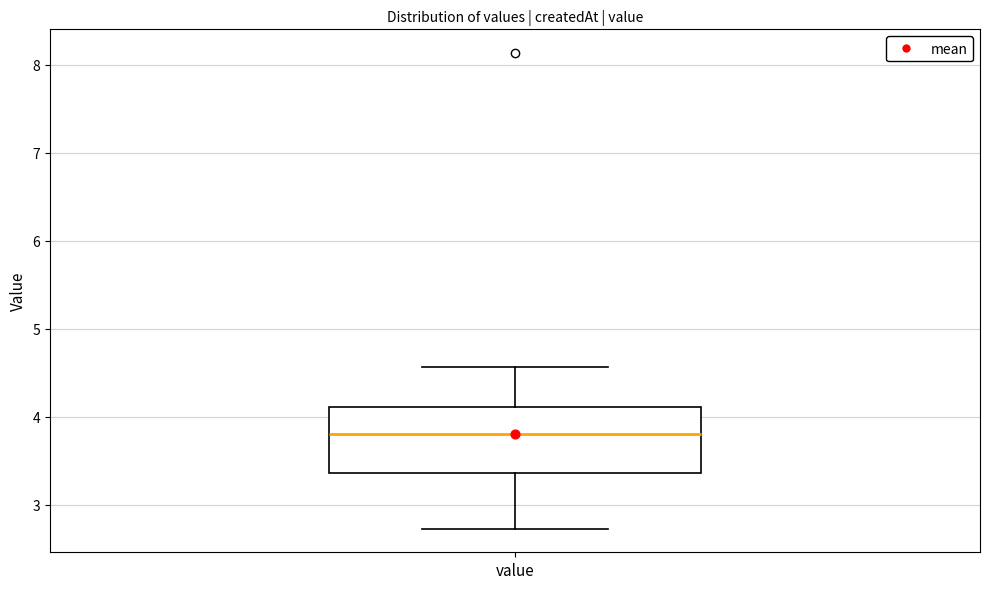

Transcribe this box plot: give where the median line is, the range the box spans, and where the two whiskers end, as read against the y-axis. The values are not printed on the chart, so give them approximately, as read against the axis.

median 3.8, box 3.4 to 4.1, whiskers 2.7 to 4.6